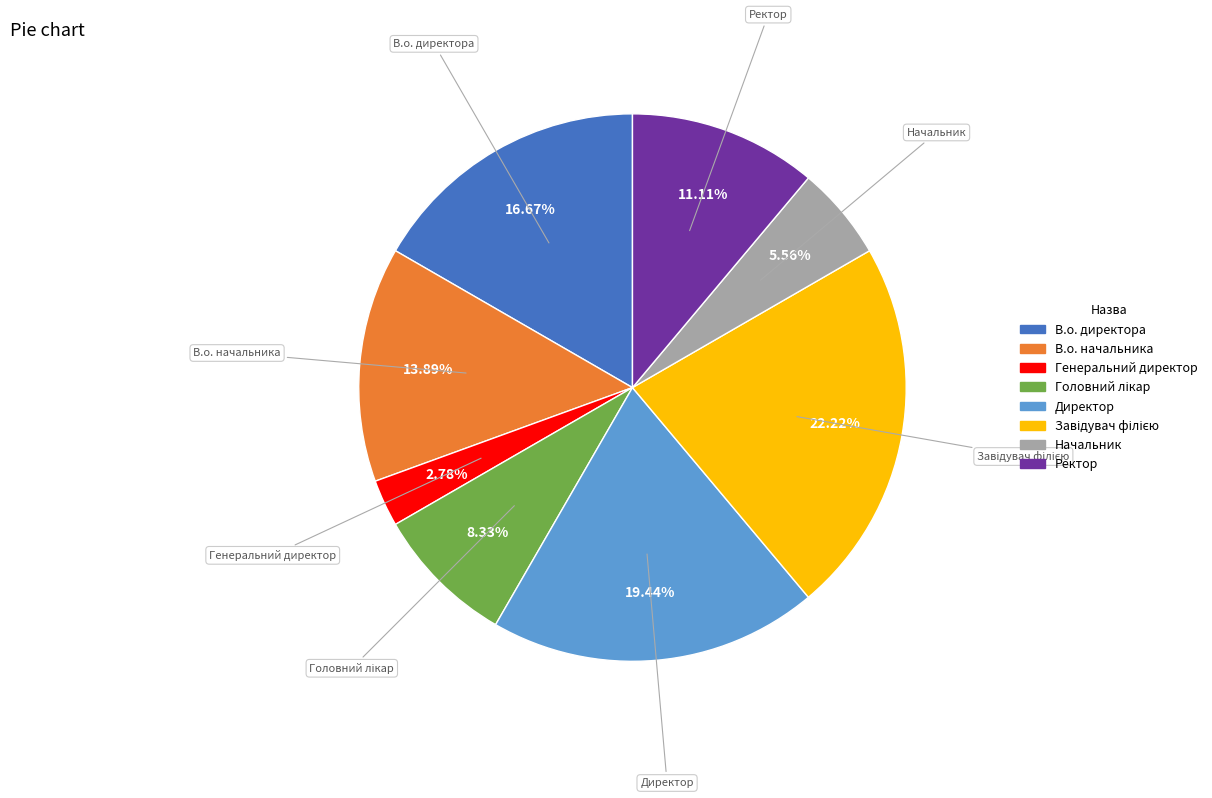

Approximately how many times larger is the value at В.о. директора compared to Директор?

0.9